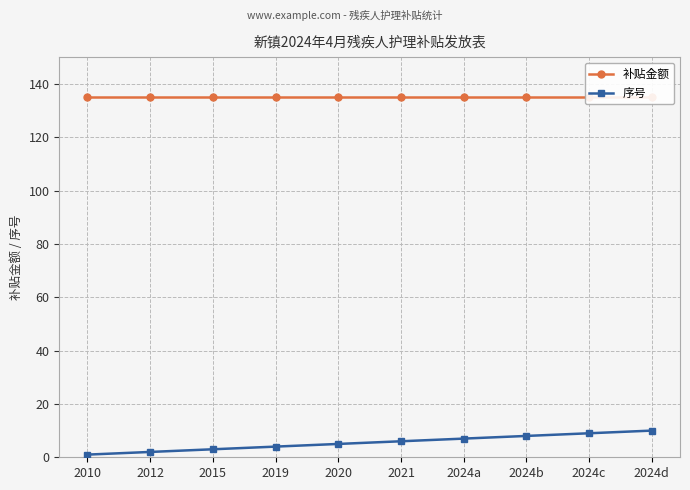

At which category is the sum across all series the highest?

2024d